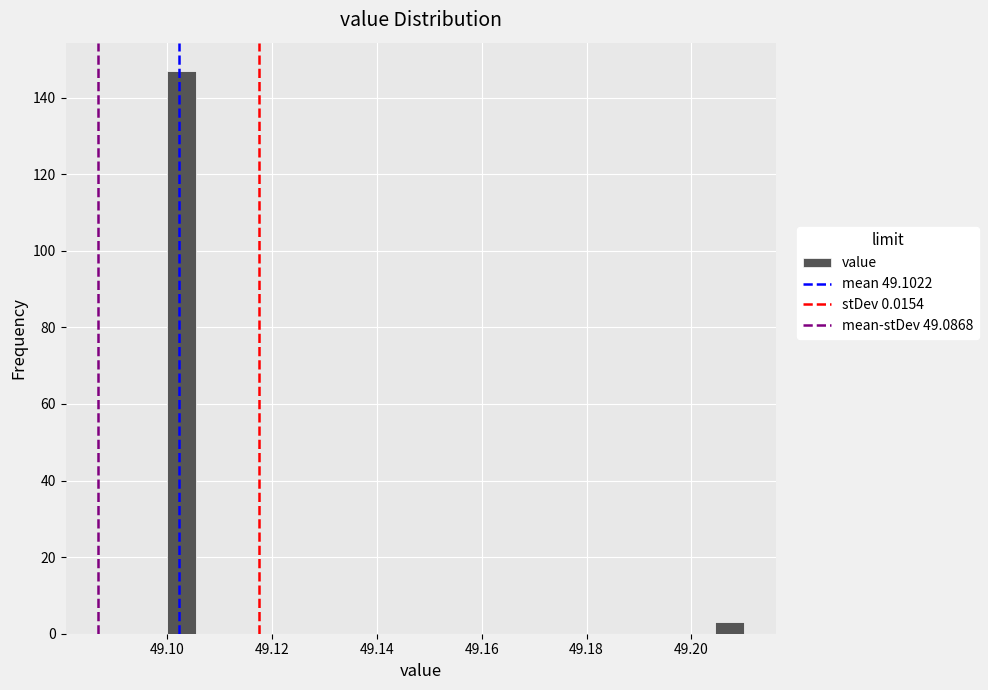

Around what value on the x-axis is the tallest bar? Give the approximate position of its centre, as read against the axis.

49.102